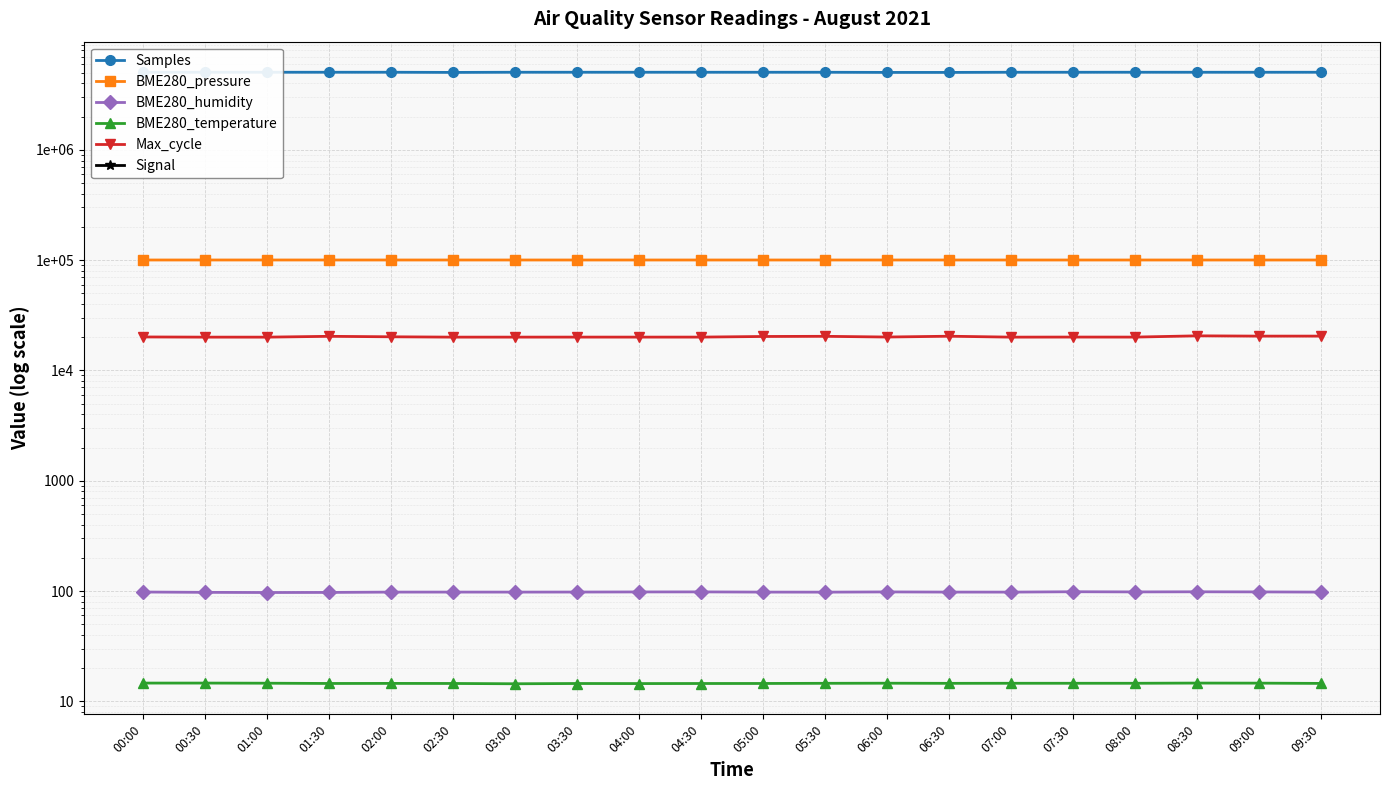

Where does the Samples series first go above 5048950?

00:00